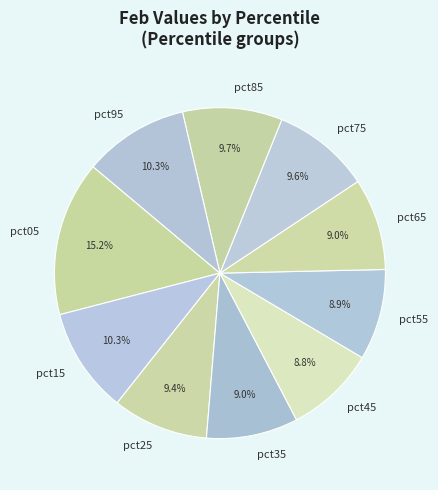

To the nearest percent, what is the combined percentage of pct95 and pct15?

21%